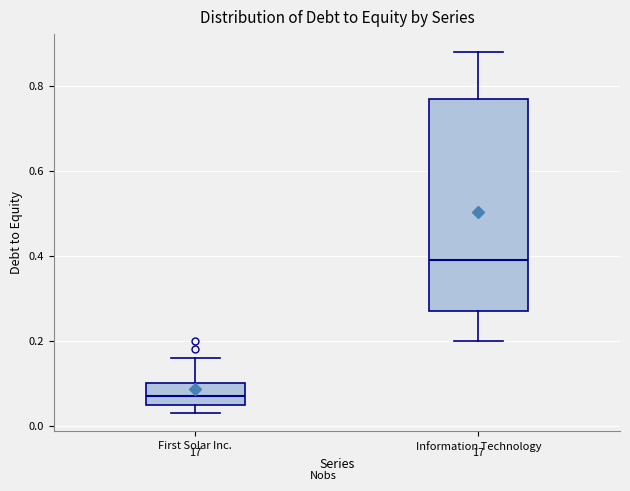

Reading left to right, read every box against the y-axis: the position of its median line, the range the box covers, and the ends of its whiskers. The values are not printed on the chart, so give them approximately, as read against the axis.

First Solar Inc.: median 0.08, box 0.06 to 0.10, whiskers 0.04 to 0.16
Information Technology: median 0.40, box 0.28 to 0.78, whiskers 0.20 to 0.88